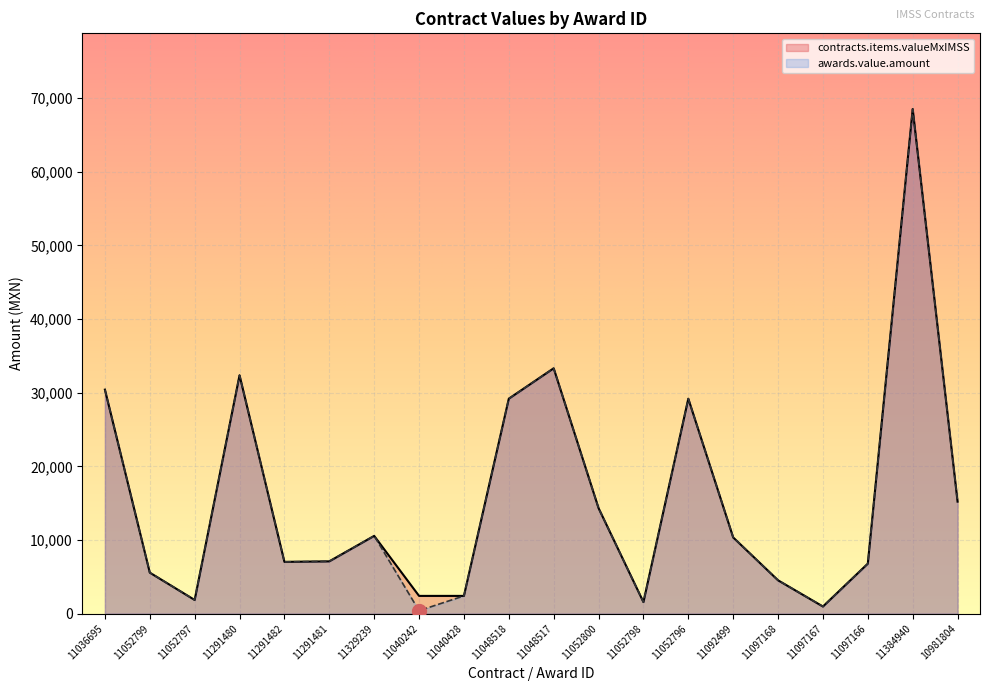

Which series changed the most between 11092499 and 11097168?

contracts.items.valueMxIMSS